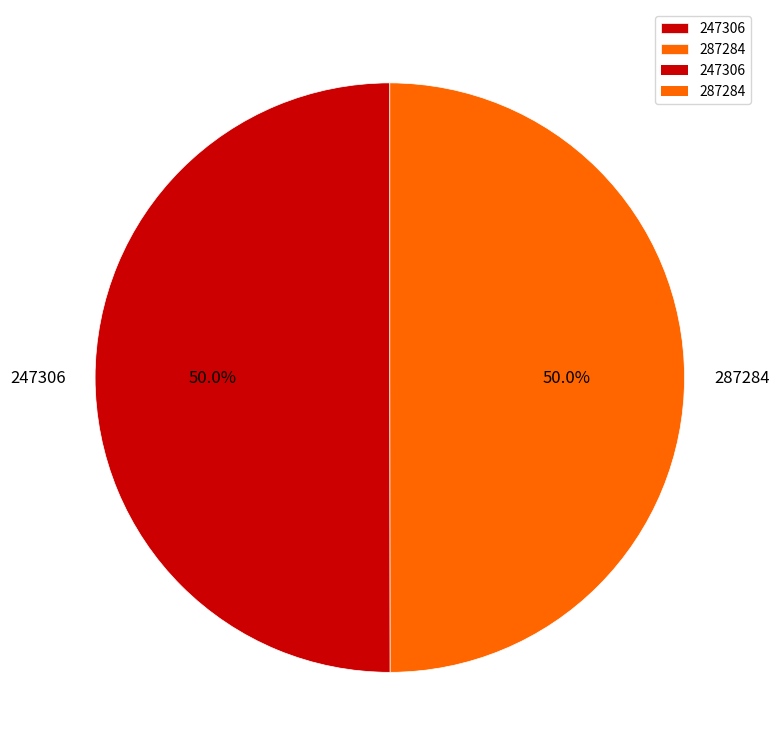

Combined, do 287284 and 247306 account for over 50%?

Yes